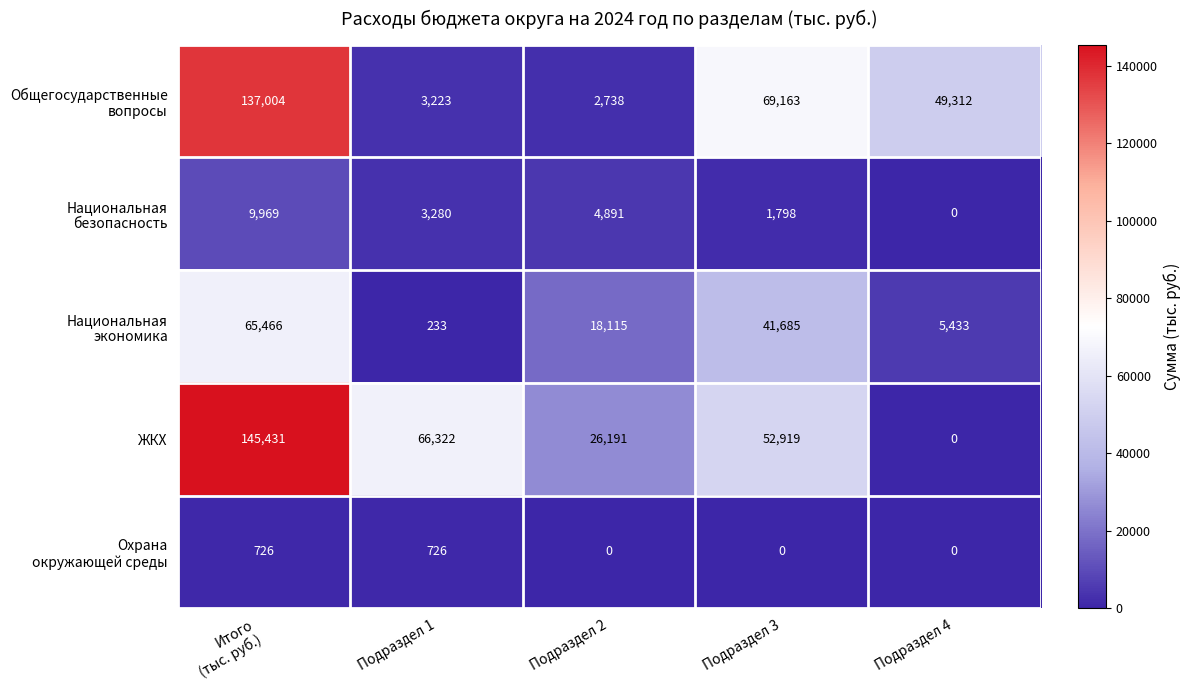

What is the spread (max minus min) of values at Подраздел 3?

69163